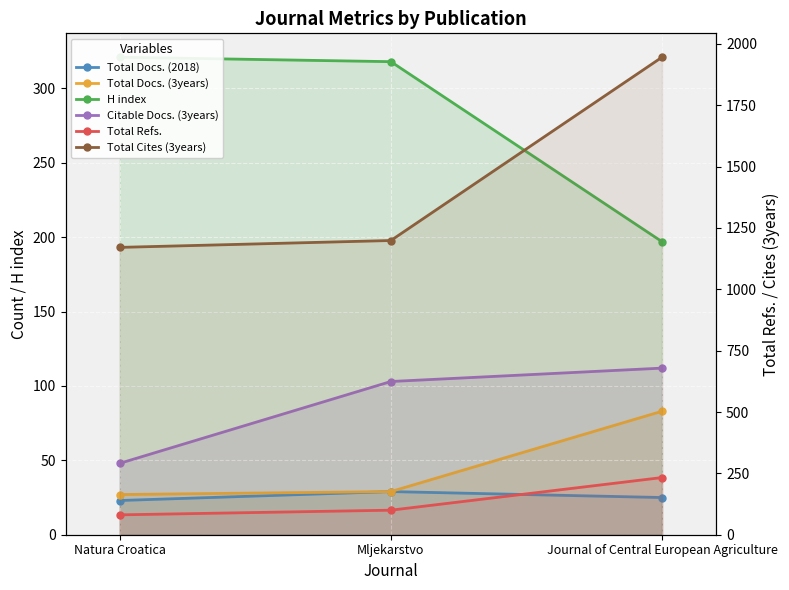

The value of H index at Journal of Central European Agriculture is 197. True or false?

True